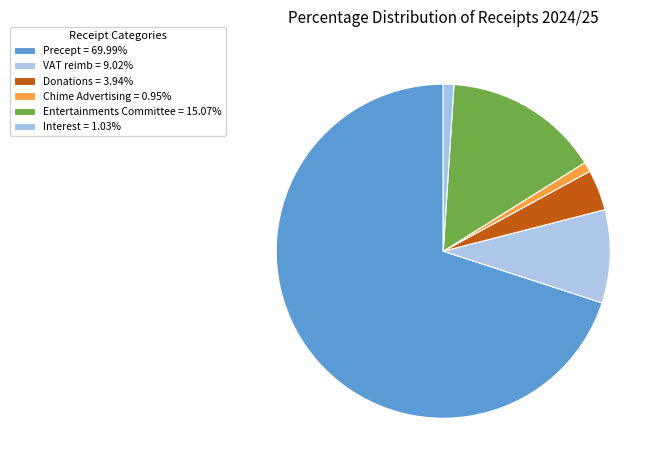

How many segments does this pie chart have?

6